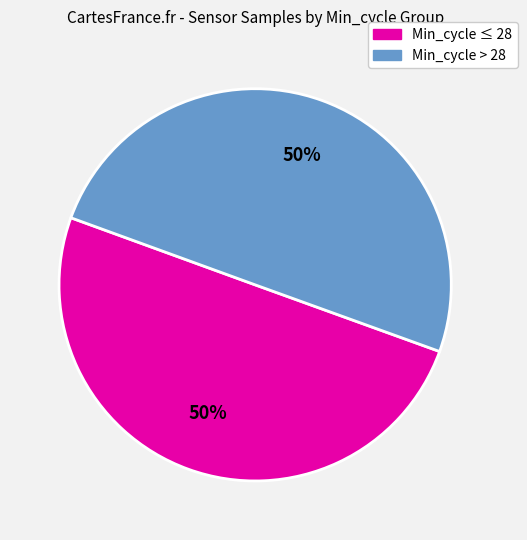

Which category has the smallest portion of the pie?

28